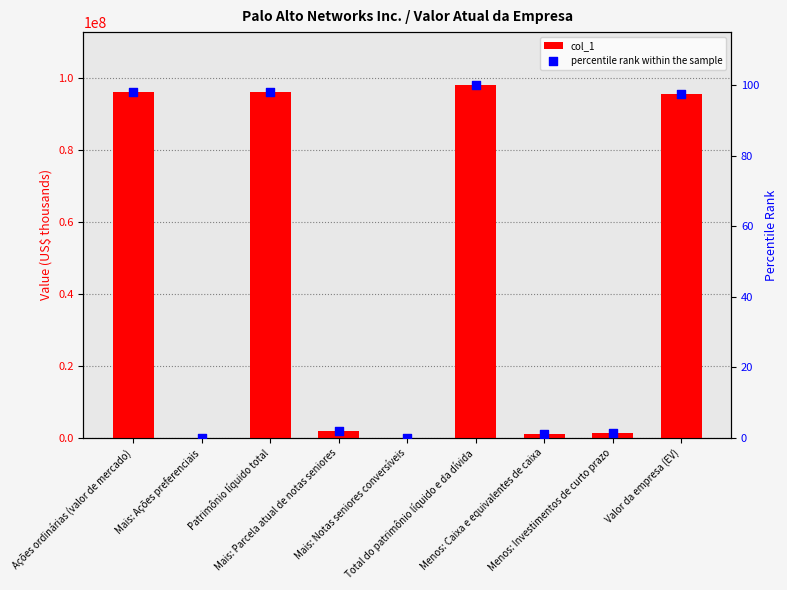

Is the value of col_1 at Mais: Ações preferenciais greater than the value of percentile rank within the sample at Patrimônio líquido total?

No